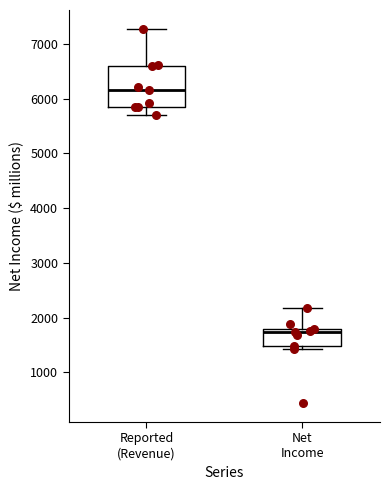

Comparing the boxes themselves (not the whiskers), which one is the tallest?

Reported (Revenue)